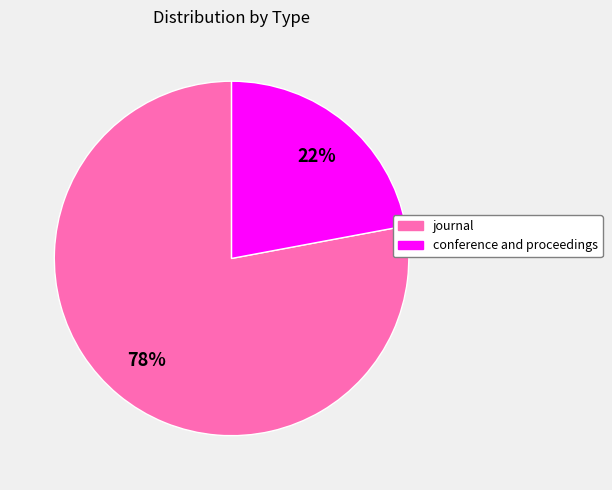

Combined, do journal and conference and proceedings account for over 50%?

Yes